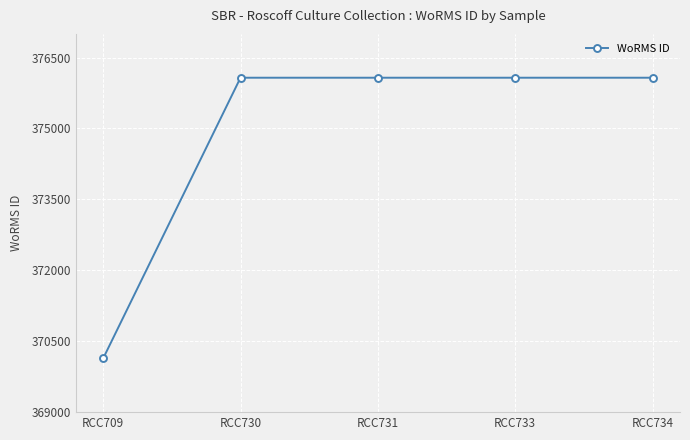

How many lines are shown in the chart?

1